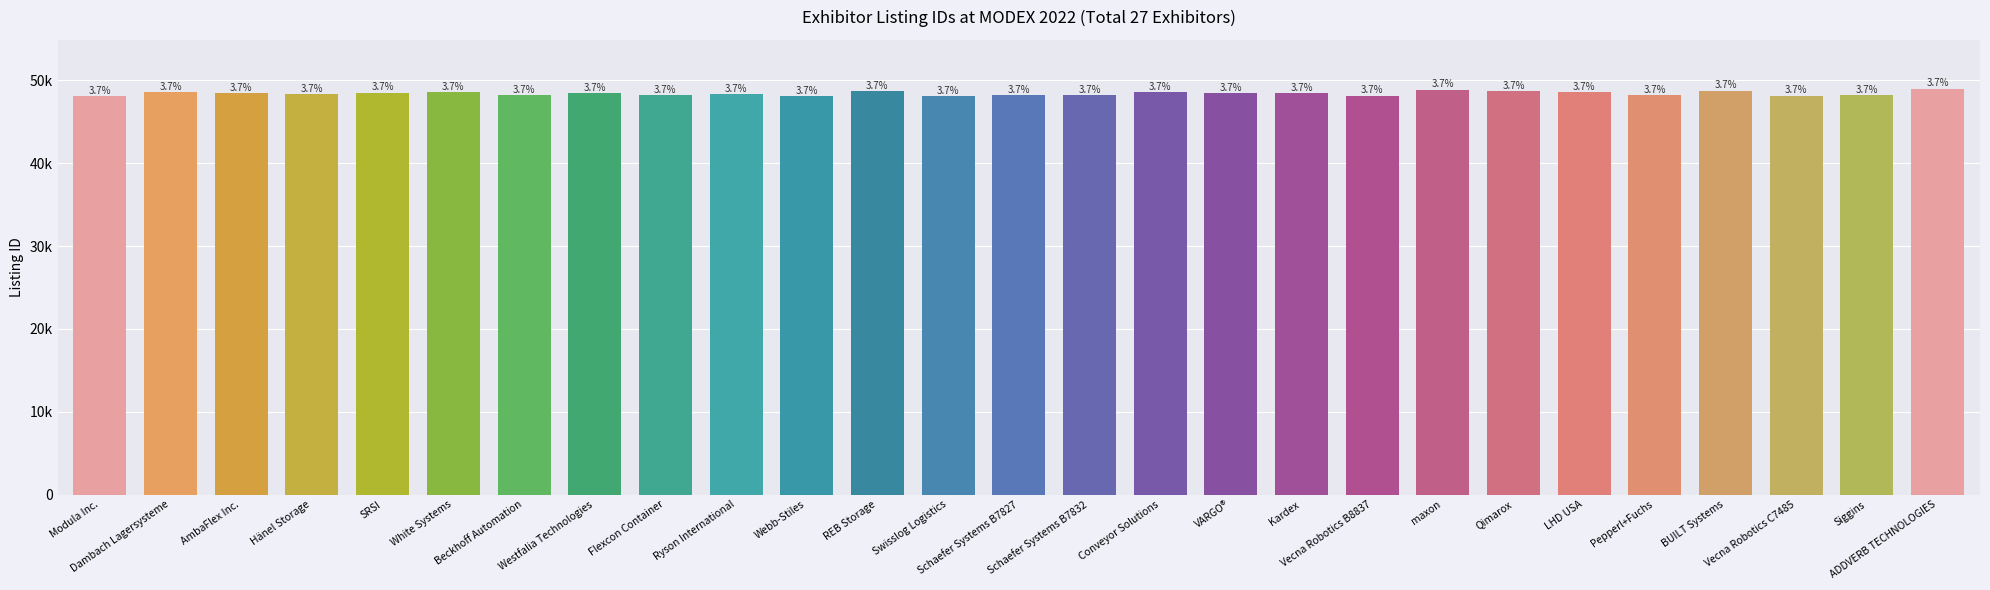

Does the chart contain any negative values?

No